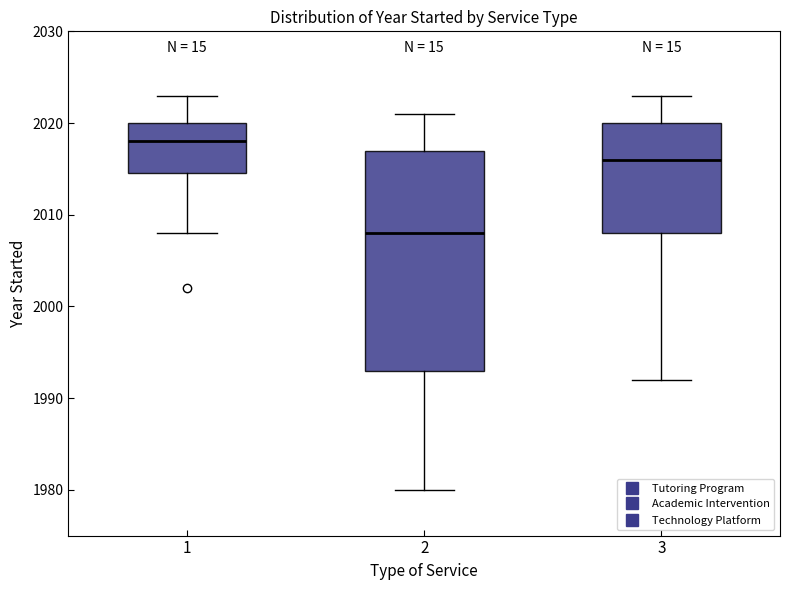

Which box has the lowest median line?

2